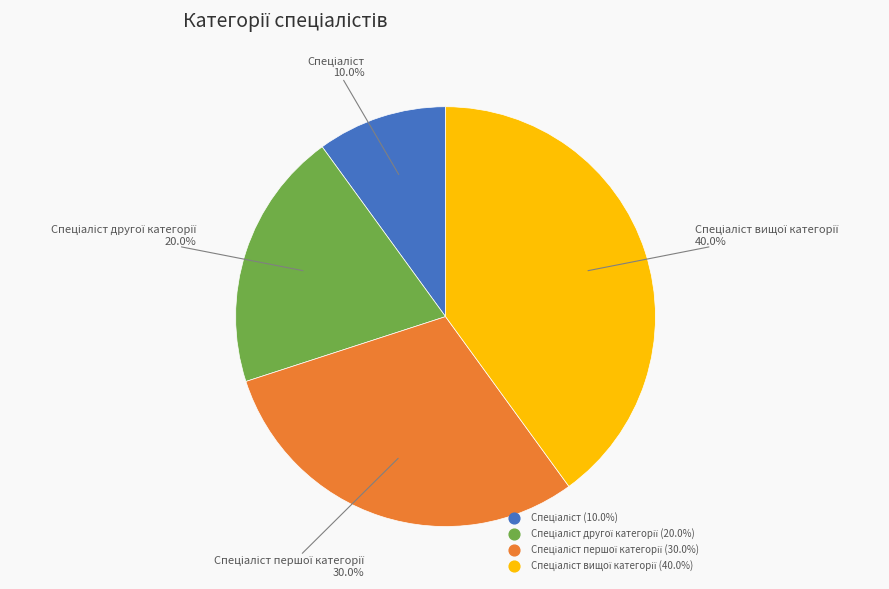

Is there any slice that represents more than half of the pie?

No